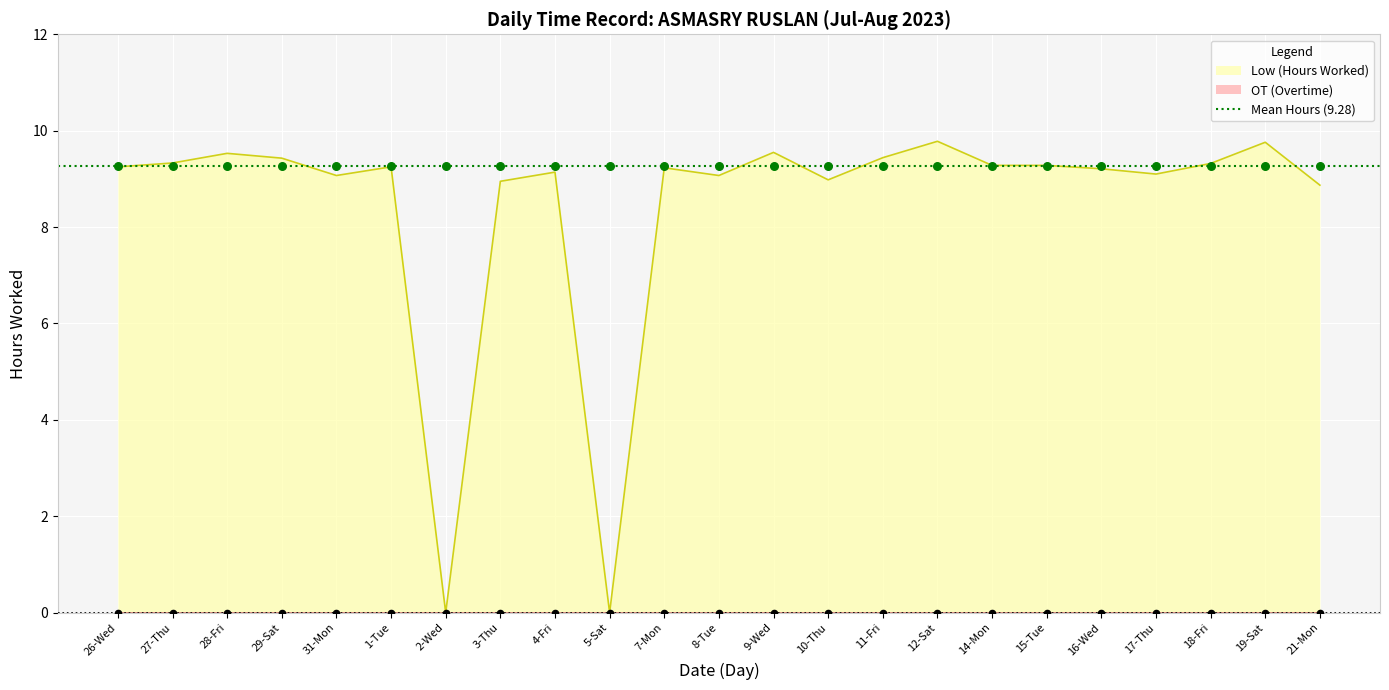

Which has a higher value, 19-Sat or 14-Mon?

19-Sat